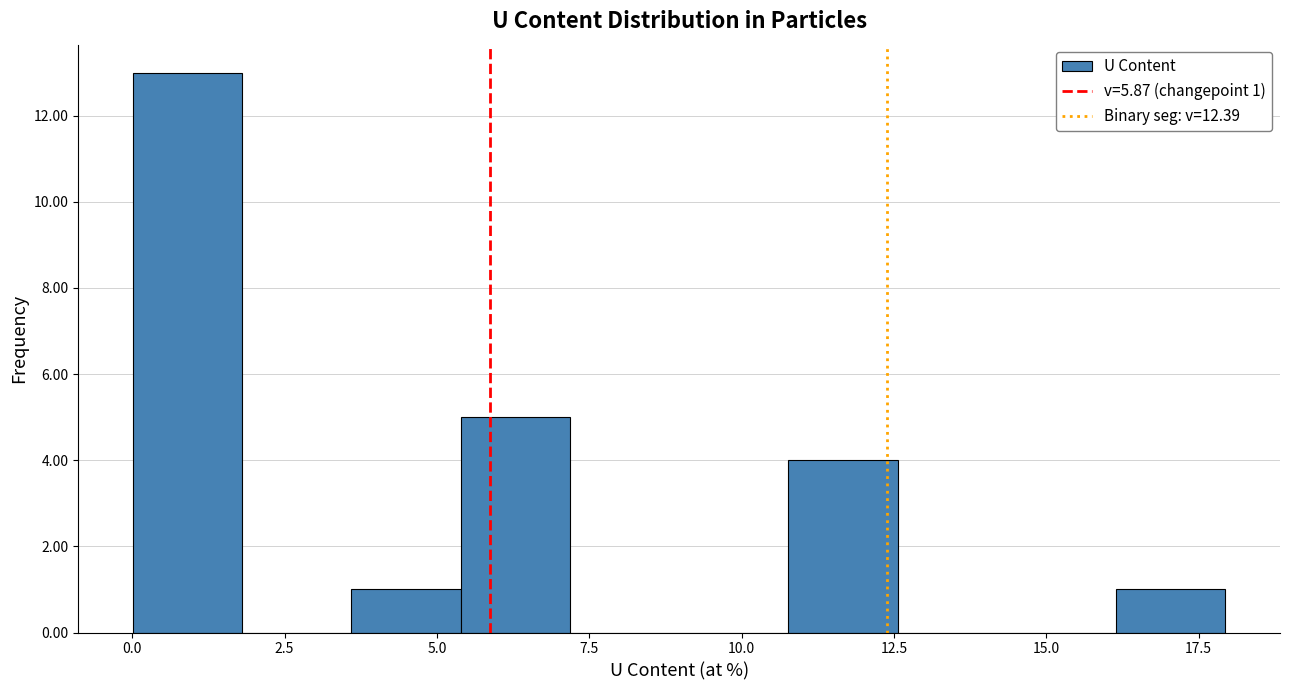

Around what value on the x-axis is the tallest bar? Give the approximate position of its centre, as read against the axis.

1.0